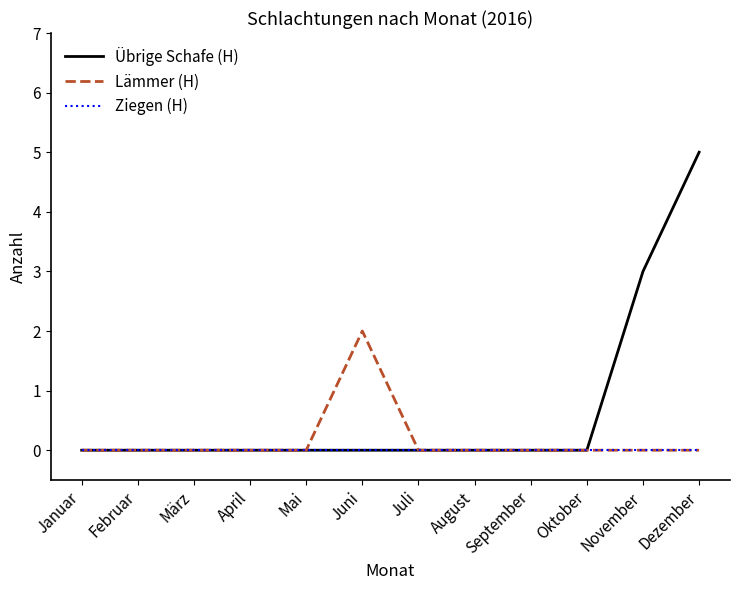

The value of Ziegen (H) at Juli is 0. True or false?

True